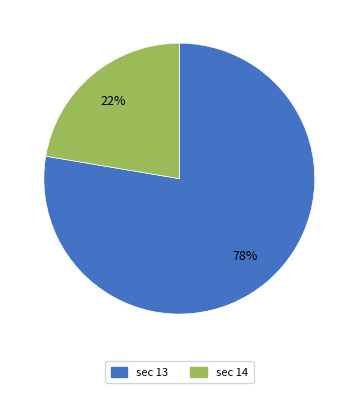

How many slices are in this pie chart?

2